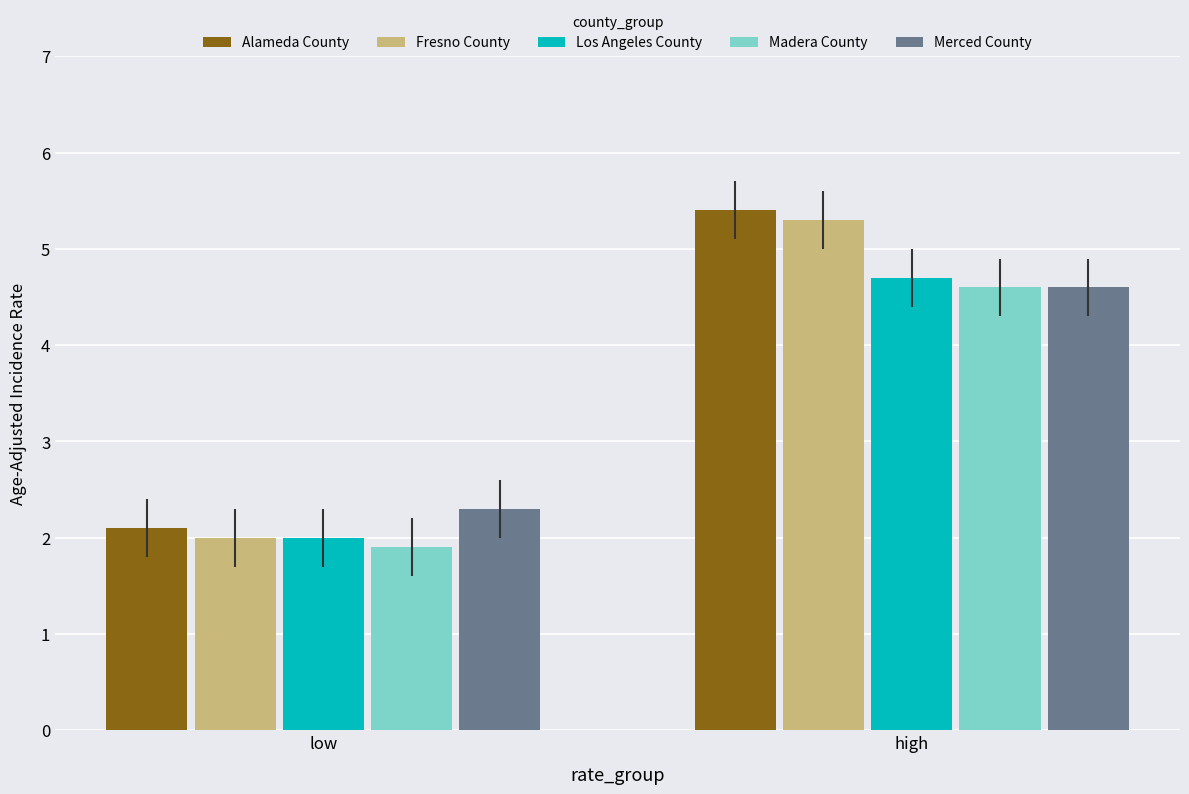

What is the sum of the Fresno County values at low and high?

7.3